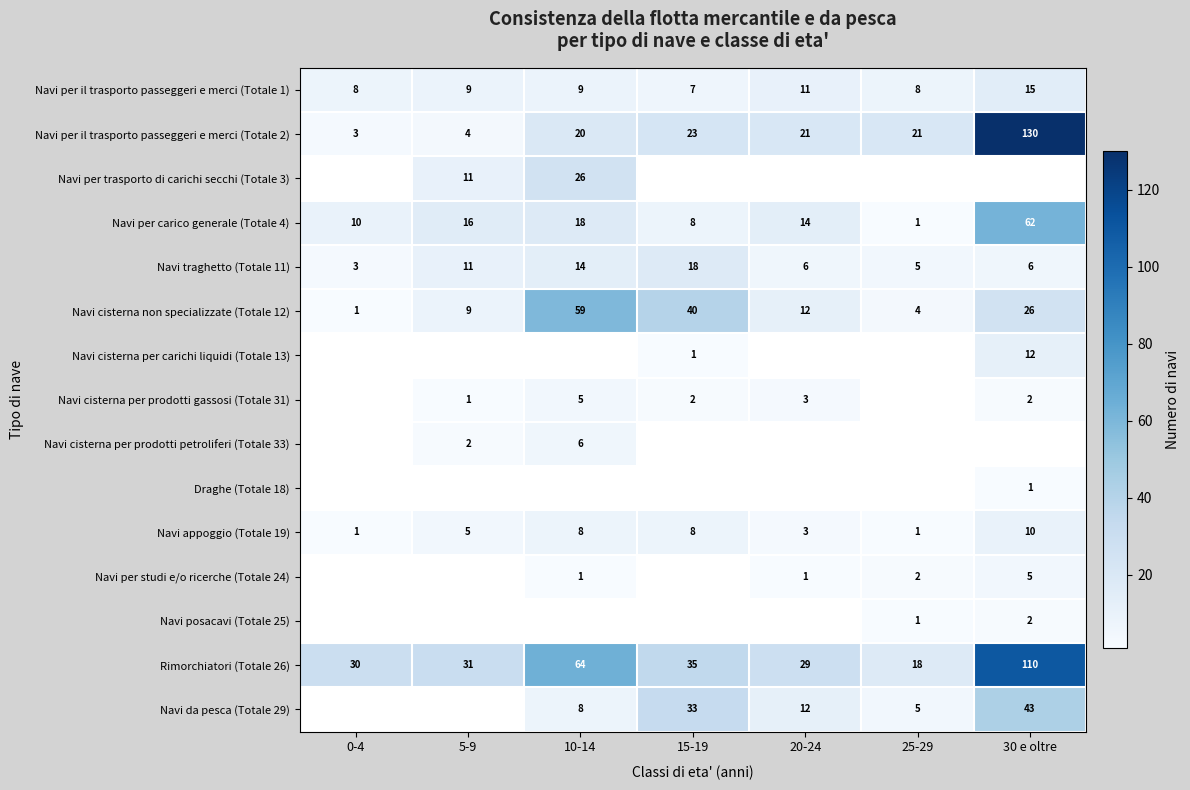

Read the Navi appoggio (Totale 19) value at 10-14.

8